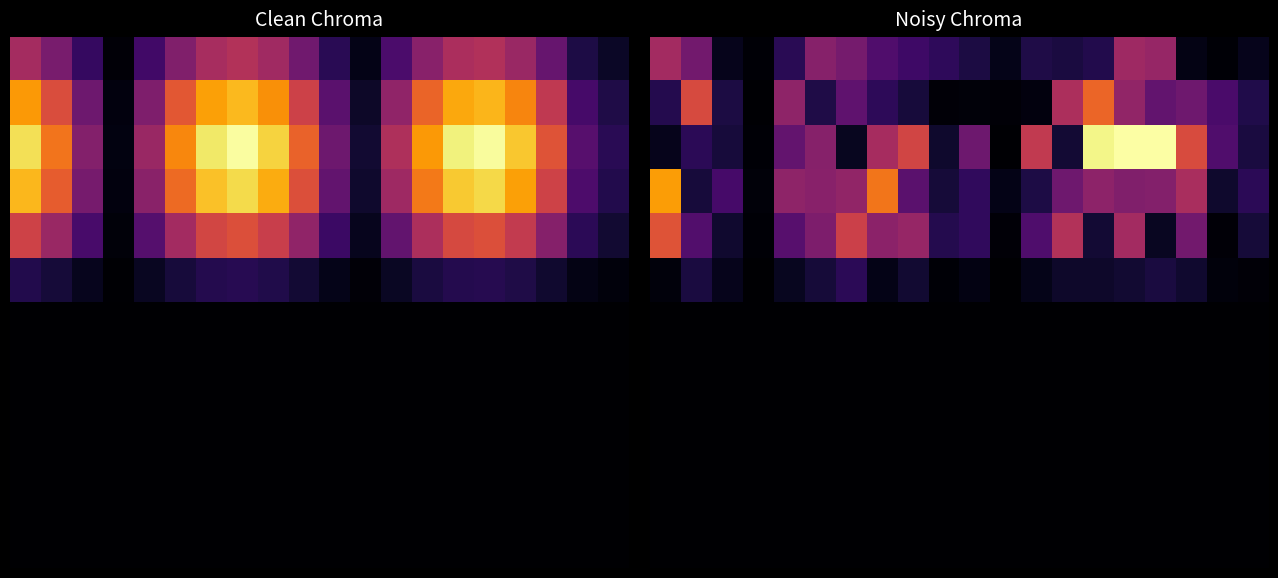

At how many categories does at least one series exceed 0?

20